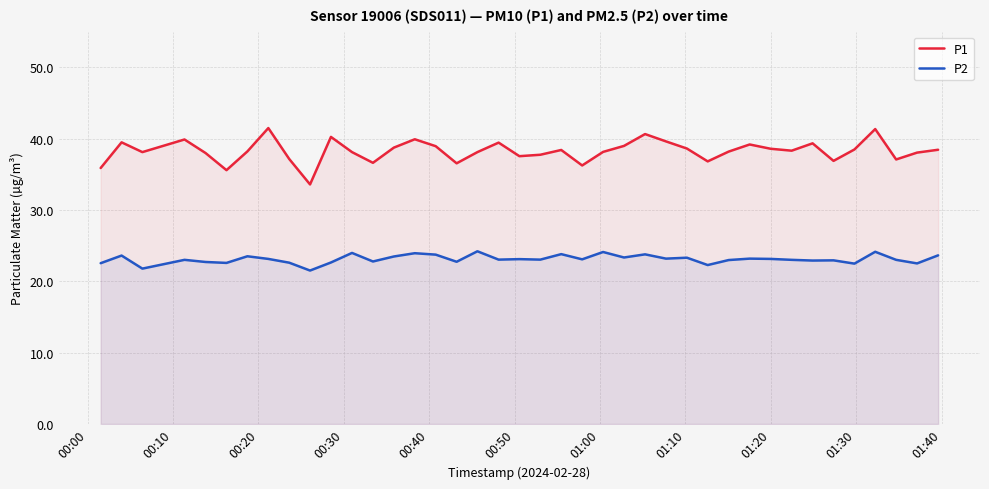

True or false: P2 and P1 cross at least once.

False